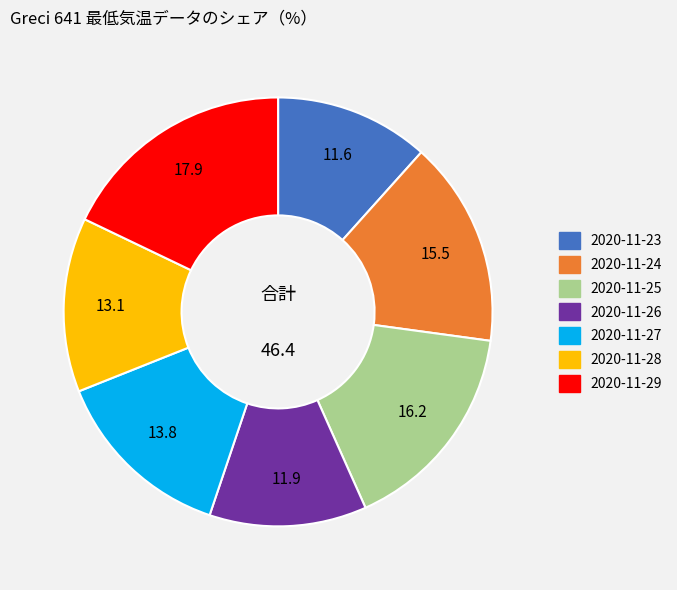

Which slice is the largest?

2020-11-29